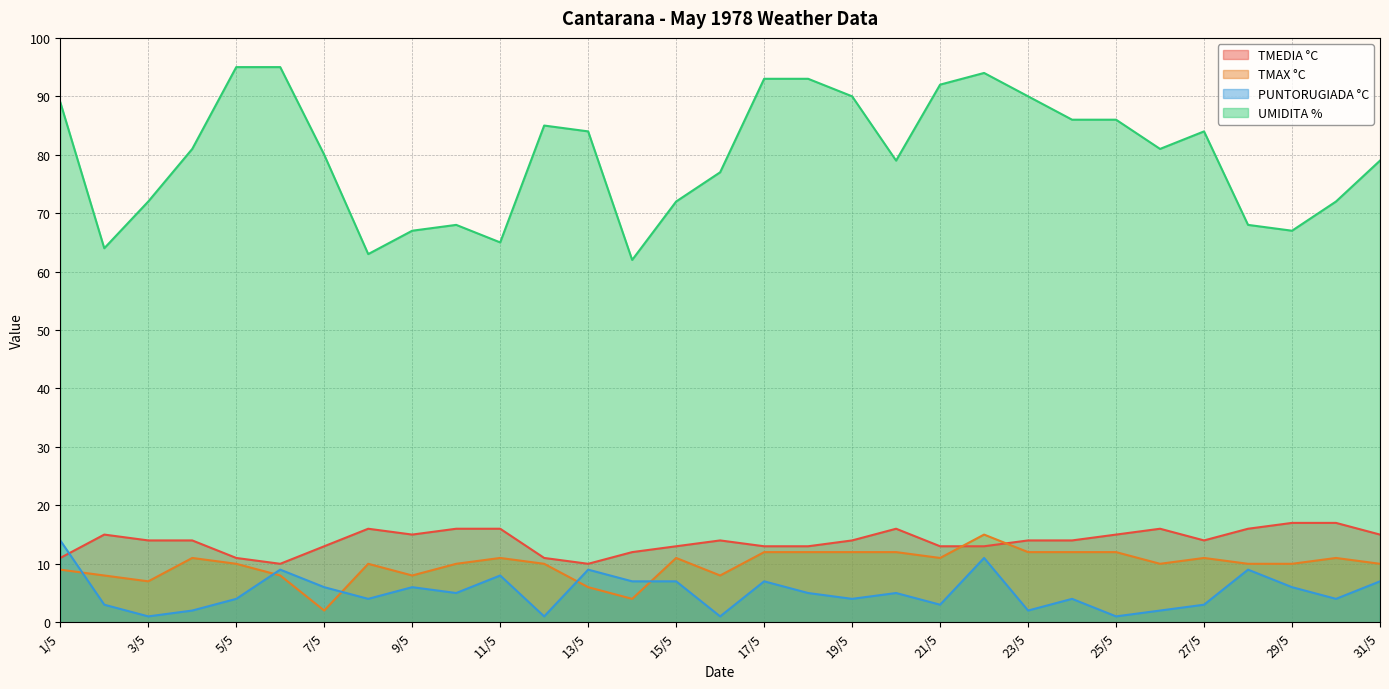

Reading right to left, extract all data points from this chart.

TMEDIA °C: 31/5=15	30/5=17	29/5=17	28/5=16	27/5=14	26/5=16	25/5=15	24/5=14	23/5=14	22/5=13	21/5=13	20/5=16	19/5=14	18/5=13	17/5=13	16/5=14	15/5=13	14/5=12	13/5=10	12/5=11	11/5=16	10/5=16	9/5=15	8/5=16	7/5=13	6/5=10	5/5=11	4/5=14	3/5=14	2/5=15	1/5=11
TMAX °C: 31/5=10	30/5=11	29/5=10	28/5=10	27/5=11	26/5=10	25/5=12	24/5=12	23/5=12	22/5=15	21/5=11	20/5=12	19/5=12	18/5=12	17/5=12	16/5=8	15/5=11	14/5=4	13/5=6	12/5=10	11/5=11	10/5=10	9/5=8	8/5=10	7/5=2	6/5=8	5/5=10	4/5=11	3/5=7	2/5=8	1/5=9
PUNTORUGIADA °C: 31/5=7	30/5=4	29/5=6	28/5=9	27/5=3	26/5=2	25/5=1	24/5=4	23/5=2	22/5=11	21/5=3	20/5=5	19/5=4	18/5=5	17/5=7	16/5=1	15/5=7	14/5=7	13/5=9	12/5=1	11/5=8	10/5=5	9/5=6	8/5=4	7/5=6	6/5=9	5/5=4	4/5=2	3/5=1	2/5=3	1/5=14
UMIDITA %: 31/5=79	30/5=72	29/5=67	28/5=68	27/5=84	26/5=81	25/5=86	24/5=86	23/5=90	22/5=94	21/5=92	20/5=79	19/5=90	18/5=93	17/5=93	16/5=77	15/5=72	14/5=62	13/5=84	12/5=85	11/5=65	10/5=68	9/5=67	8/5=63	7/5=80	6/5=95	5/5=95	4/5=81	3/5=72	2/5=64	1/5=89